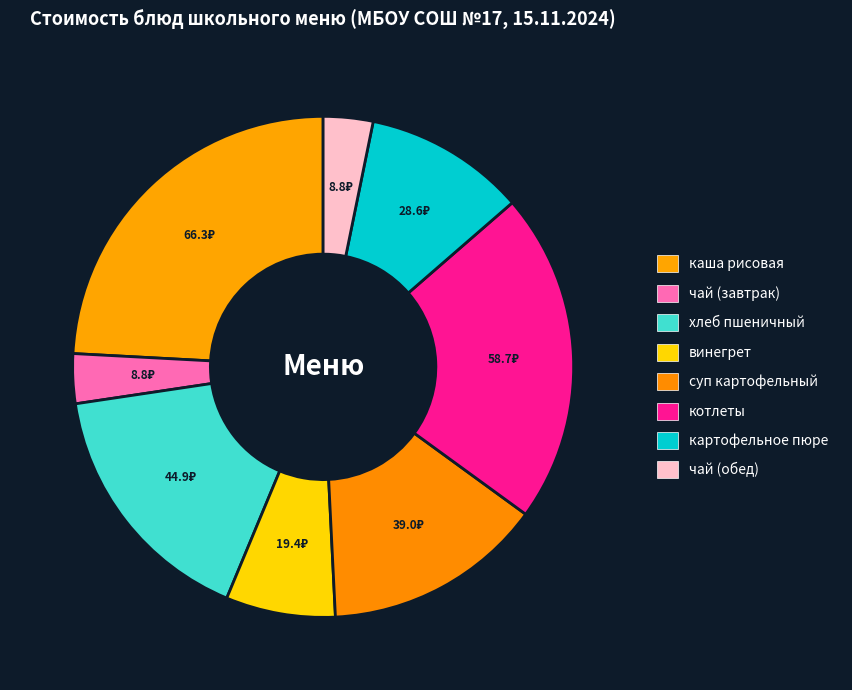

To the nearest percent, what percentage of the pie is хлеб пшеничный?

16%